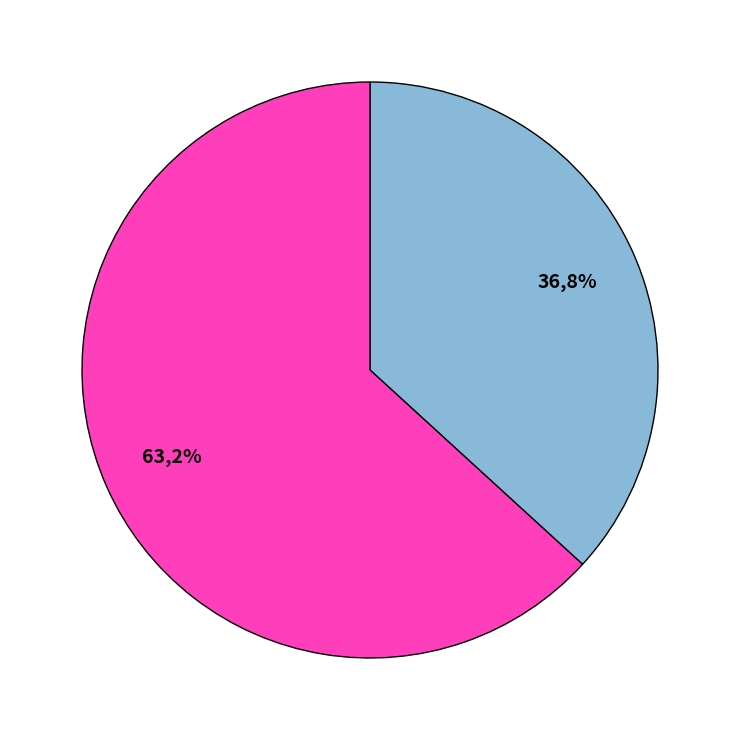

To the nearest percent, what is the combined percentage of tr|G8E3X3|G8E3X3_9CIRC and tr|G8E3X5|G8E3X5_9CIRC?

100%